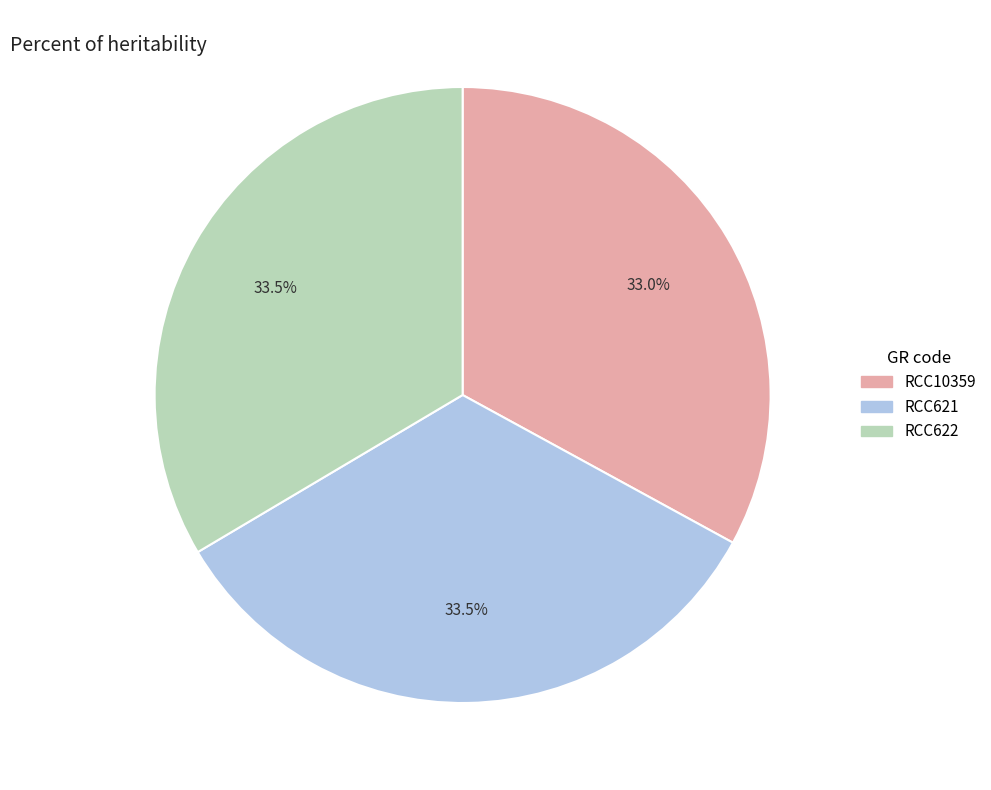

Combined, do RCC621 and RCC622 account for over 50%?

Yes